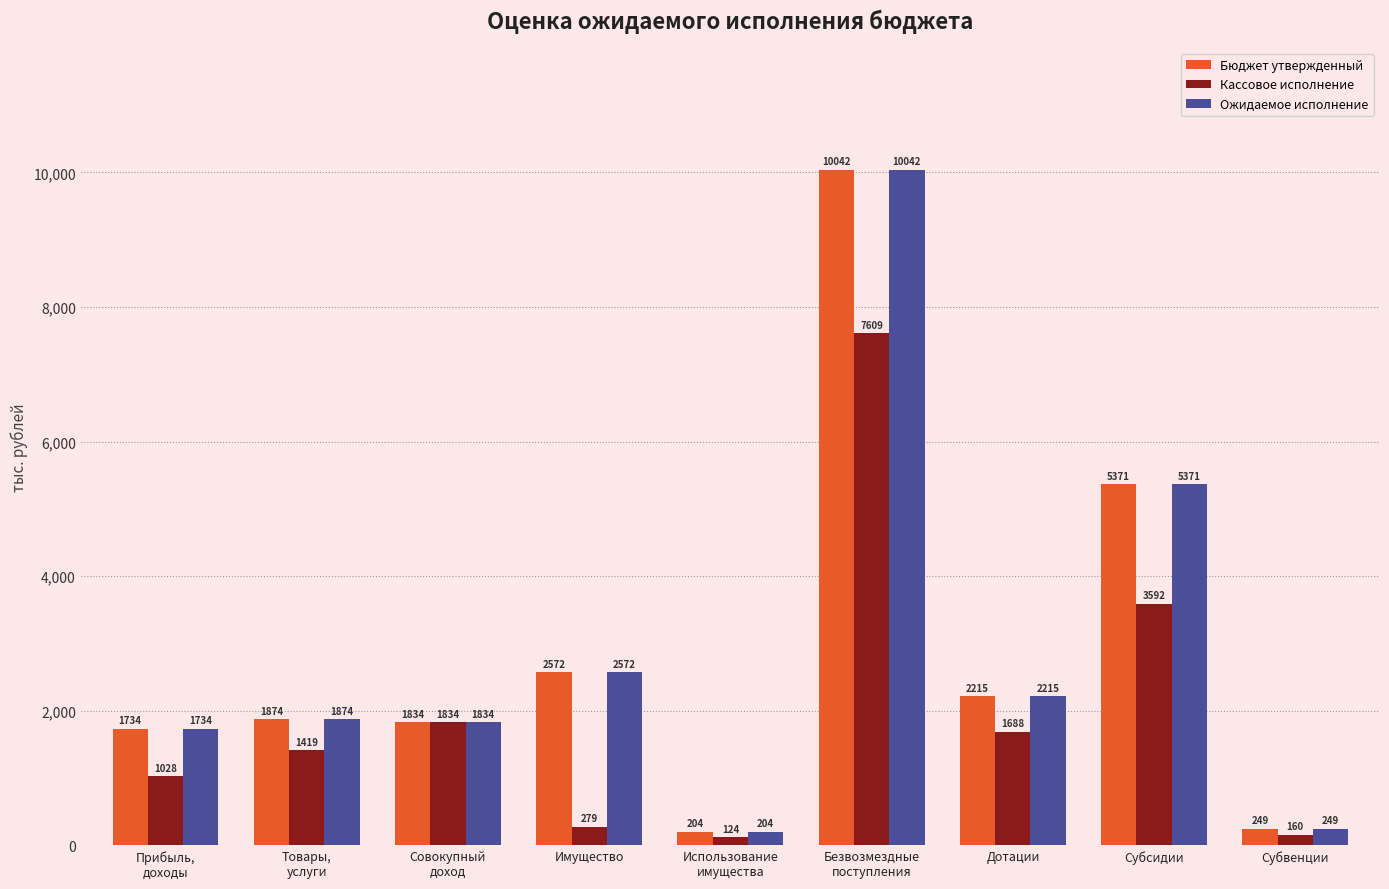

What is the sum of all Ожидаемое исполнение values?

26095.9